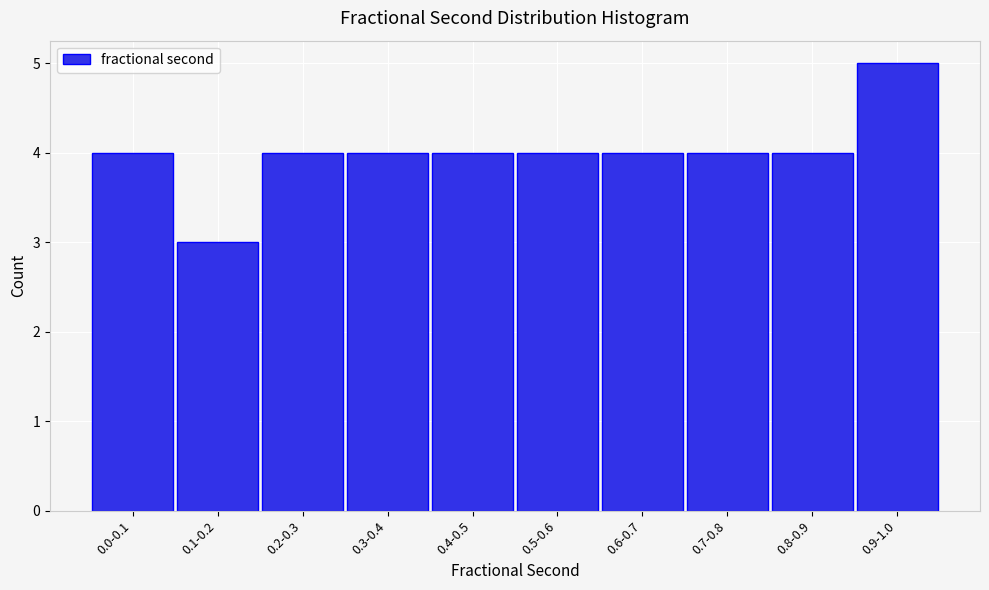

Reading right to left, list all the values displayed in this chart.

5	4	4	4	4	4	4	4	3	4